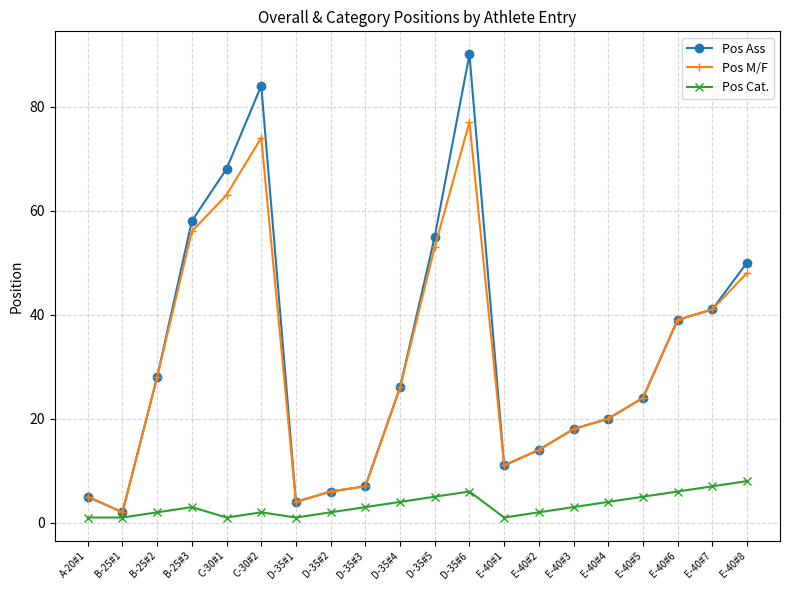

What is the label of the 18th point from the left?

E-40#6